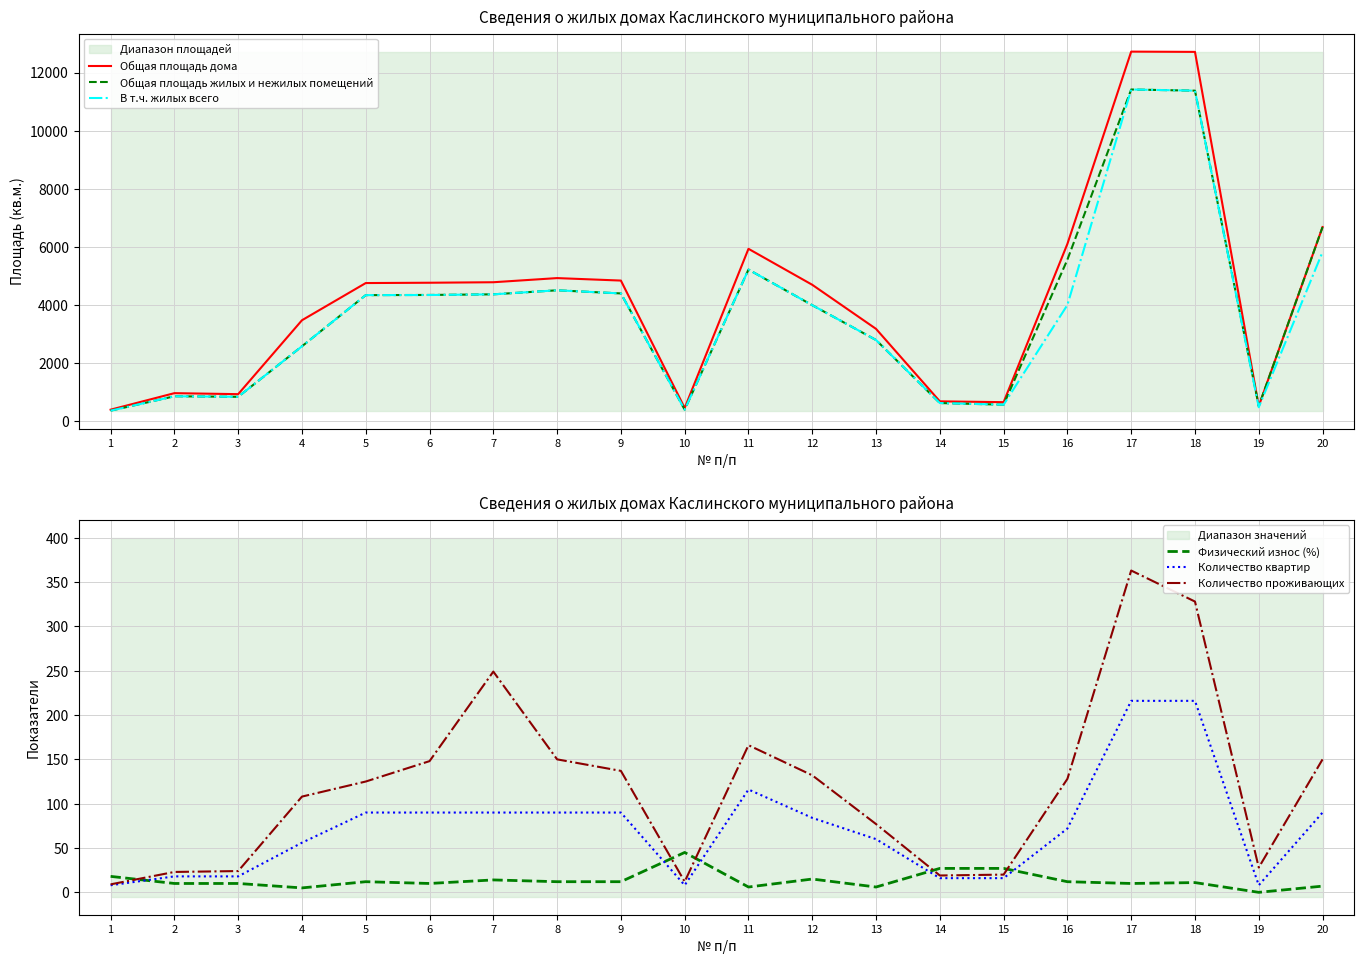

At which category does the chart reach its peak across all series?

17